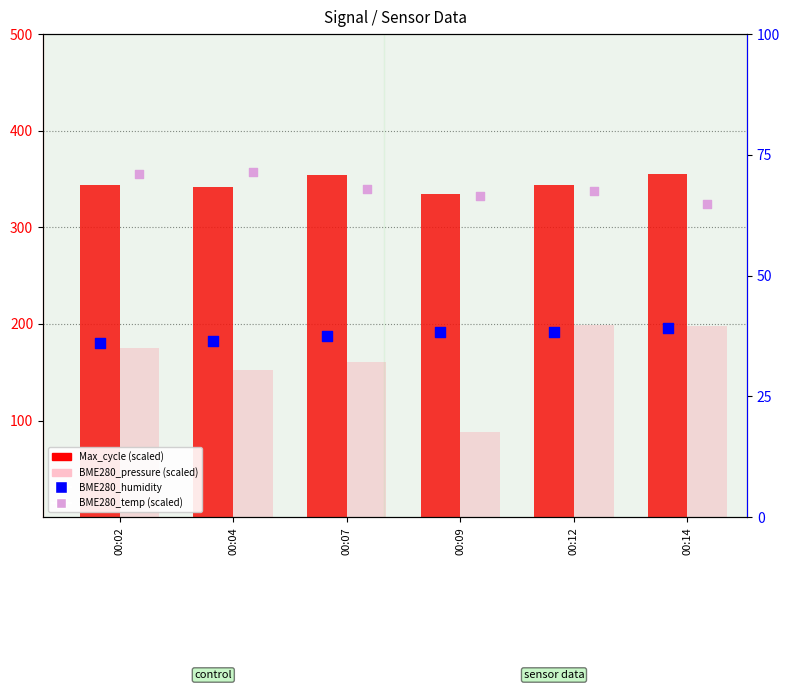

Which series has the widest spread of Y values?

BME280_pressure (scaled)